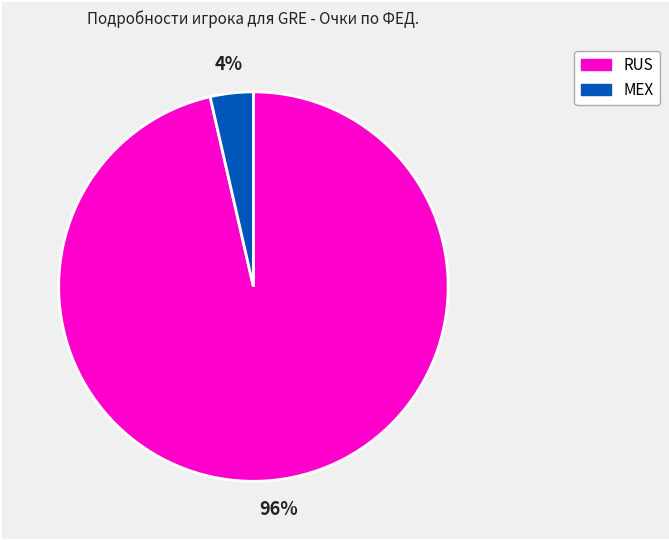

Do MEX and RUS together represent more than half of the pie?

Yes